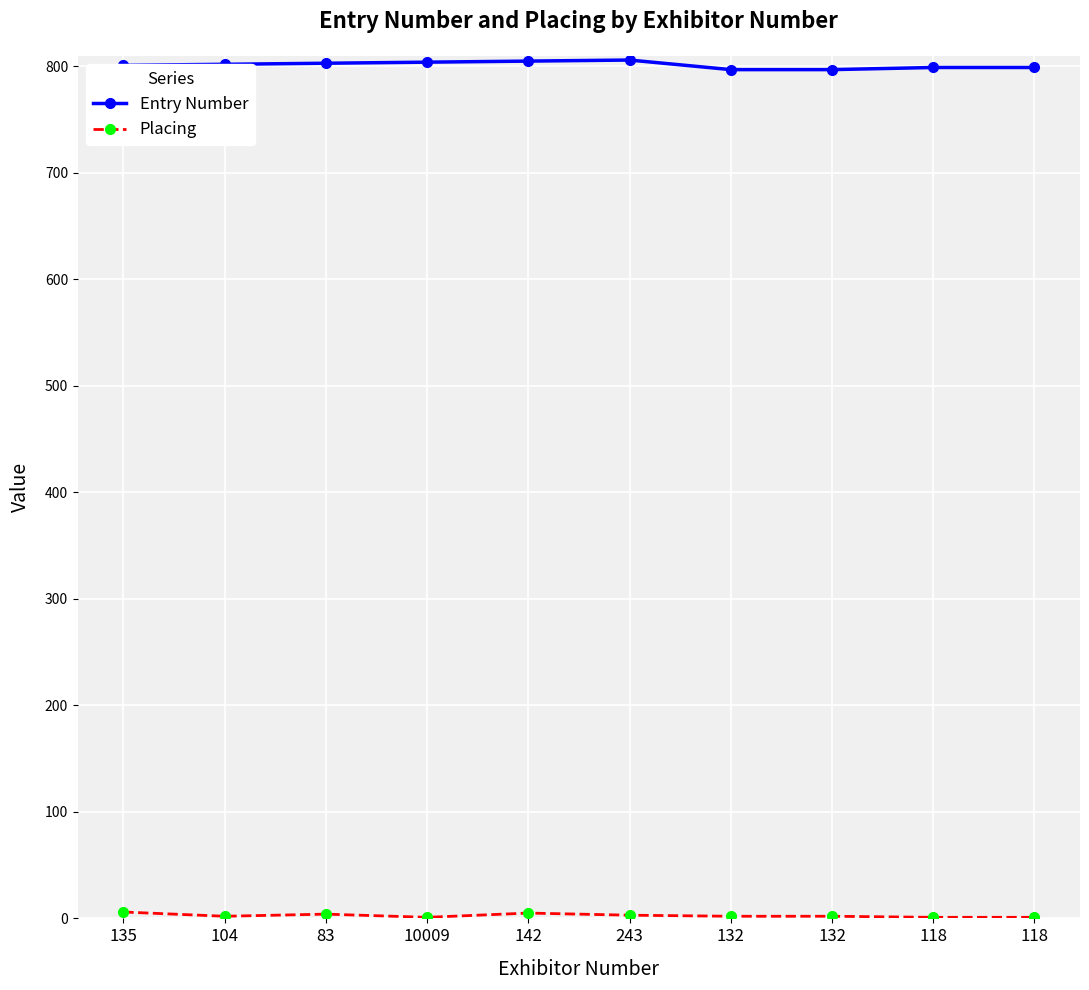

True or false: Entry Number and Placing cross at least once.

False